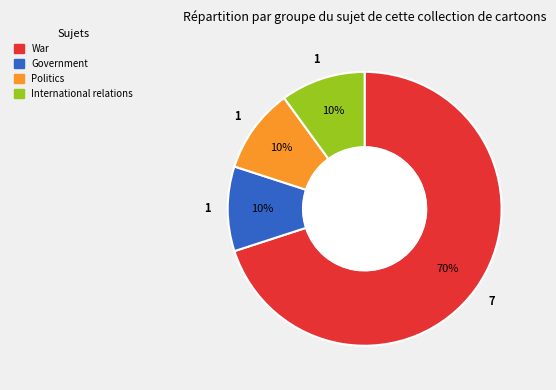

Which slice is the largest?

War